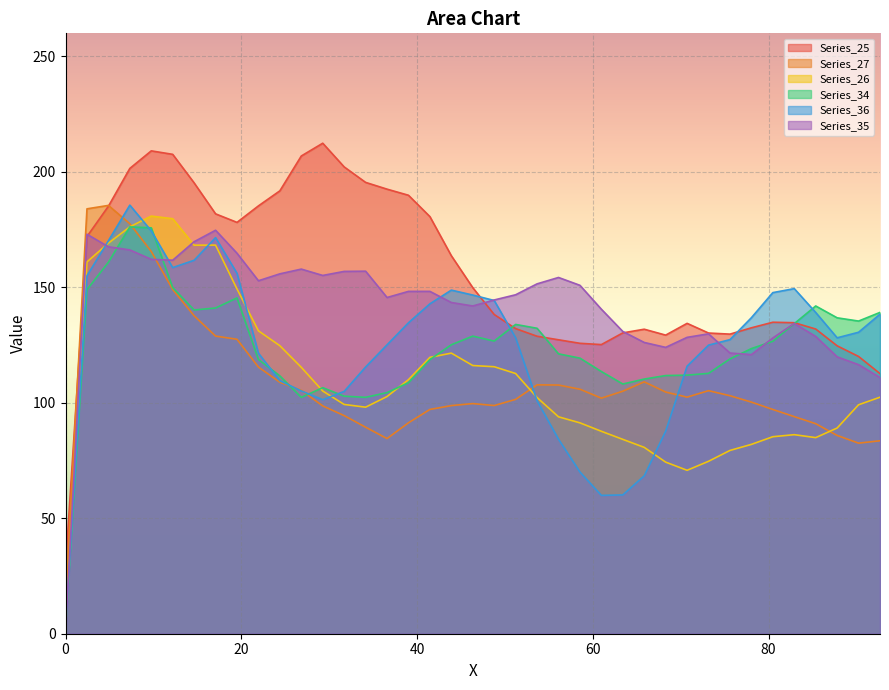

In Series_27, how many points are lower than both neighbors (excluding endpoints)?

5